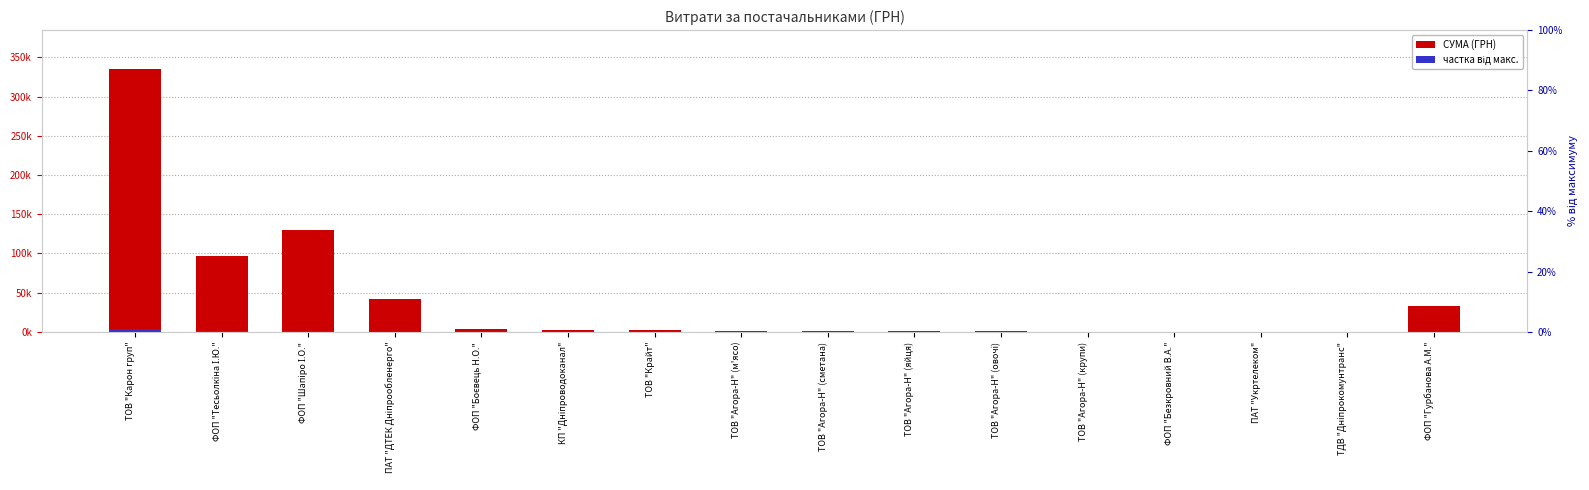

At how many categories does at least one series exceed 89552?

3